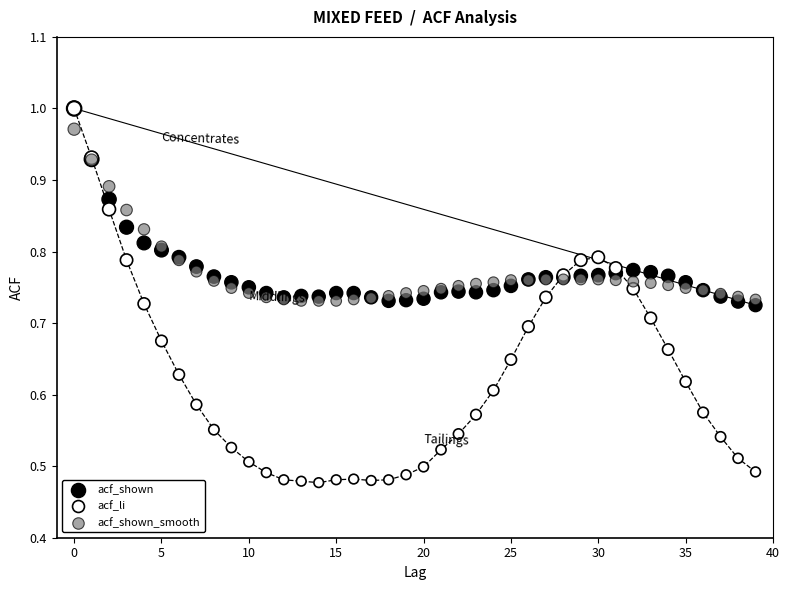

What are all the series names shown in the legend?

acf_shown, acf_li, acf_shown_smooth